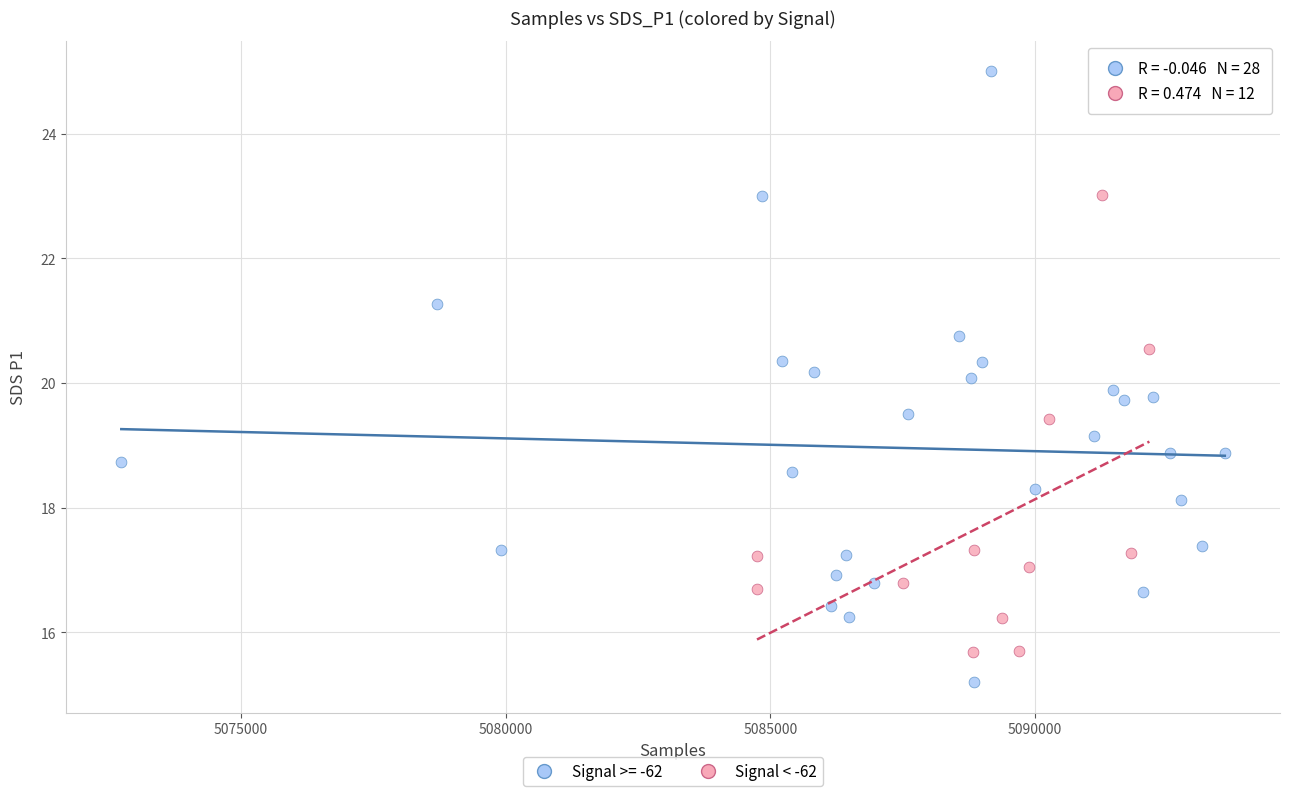

Which series has the largest Y range (max minus min)?

Signal >= -62